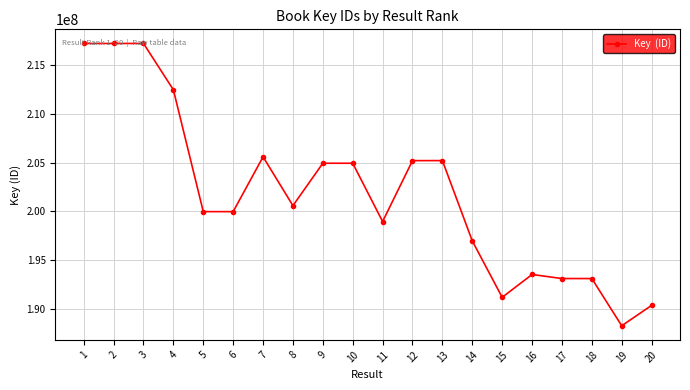

What is the value of the 13th point from the left?

205197995